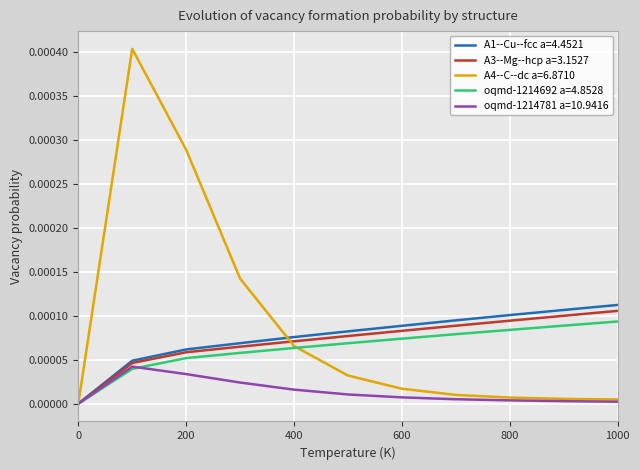

Which series has the widest spread of values?

A4--C--dc a=6.8710